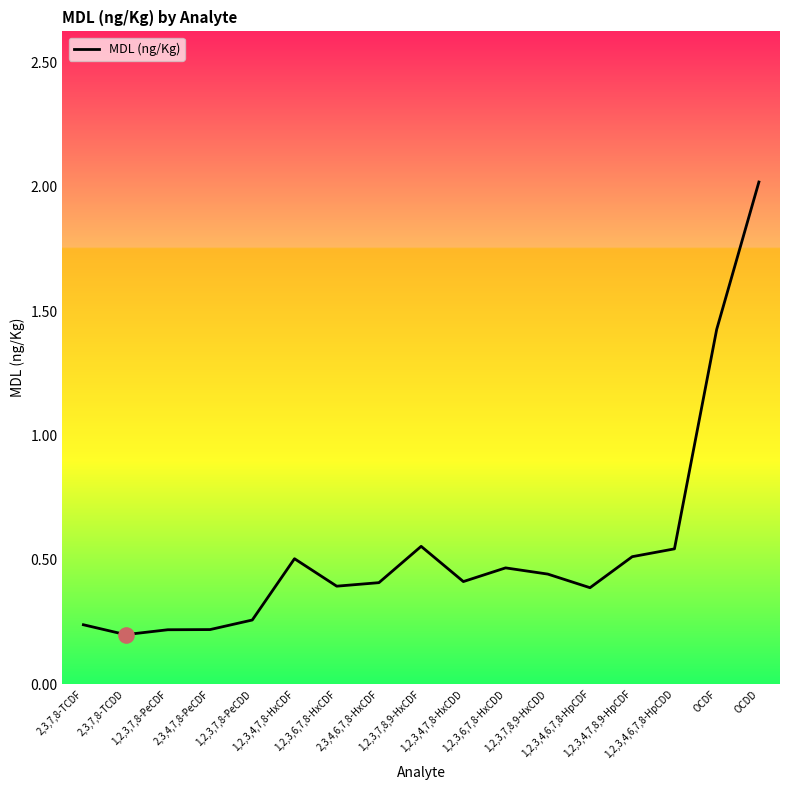

Between 1,2,3,4,6,7,8-HpCDD and 2,3,7,8-TCDF, which is larger?

1,2,3,4,6,7,8-HpCDD